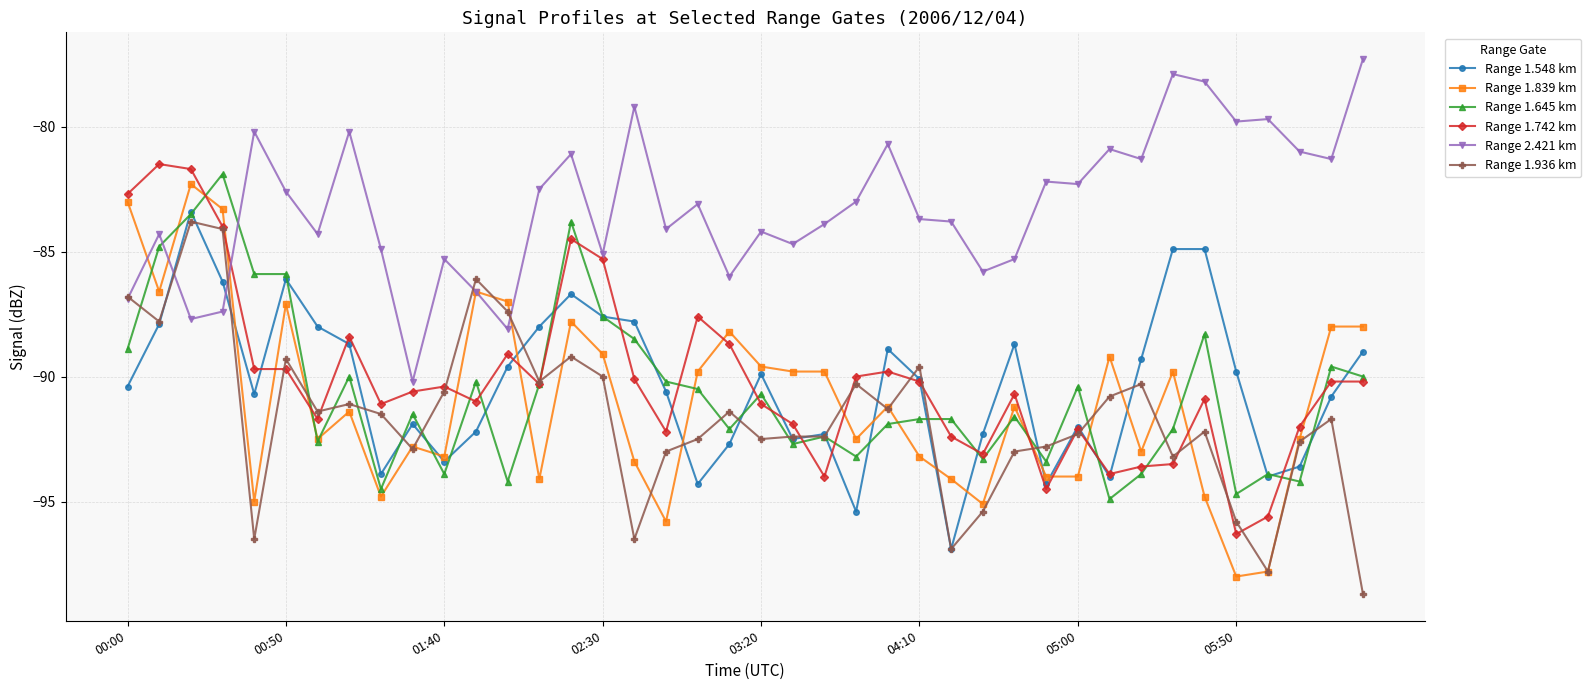

How many values in the Range 1.548 km series exceed -90?

19